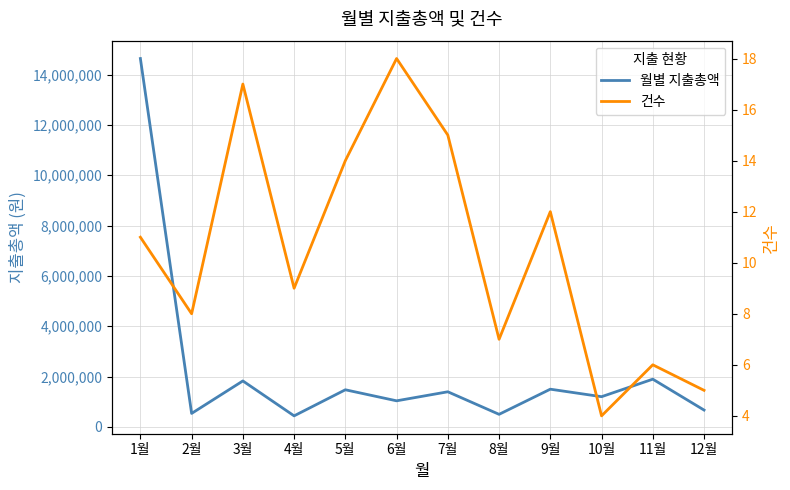

Does the chart display data point markers on the line(s)?

No